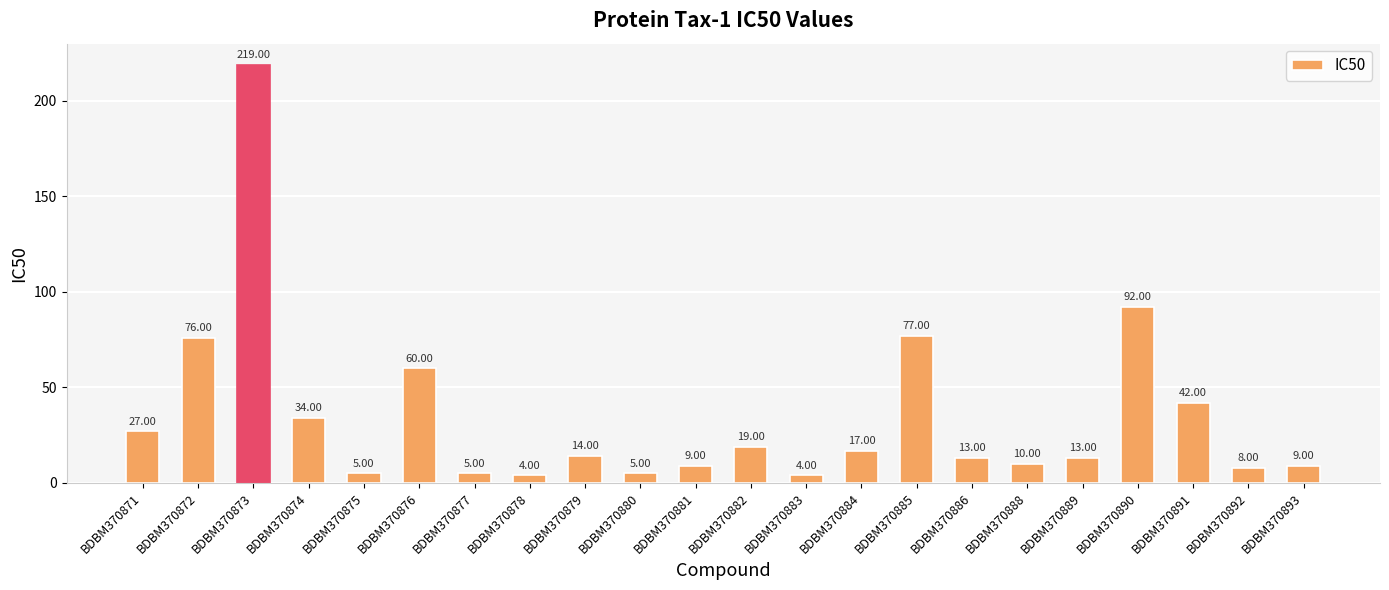

Reading right to left, transcribe all the data shown in this chart.

BDBM370893=9	BDBM370892=8	BDBM370891=42	BDBM370890=92	BDBM370889=13	BDBM370888=10	BDBM370886=13	BDBM370885=77	BDBM370884=17	BDBM370883=4	BDBM370882=19	BDBM370881=9	BDBM370880=5	BDBM370879=14	BDBM370878=4	BDBM370877=5	BDBM370876=60	BDBM370875=5	BDBM370874=34	BDBM370873=219	BDBM370872=76	BDBM370871=27